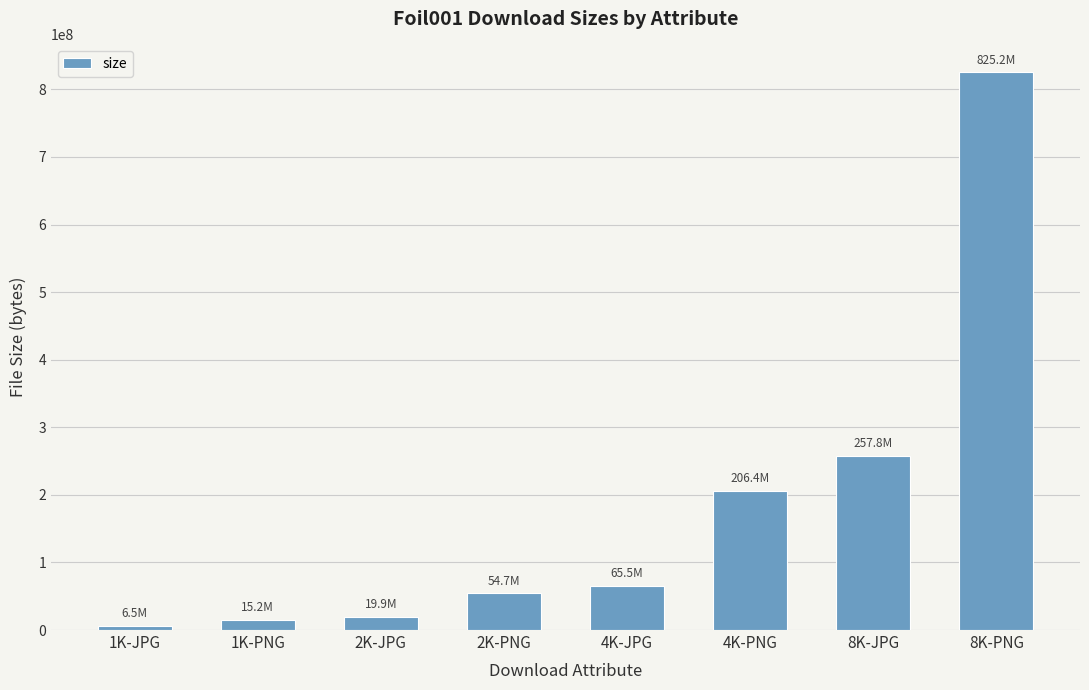

How many values are below 65453034?

4